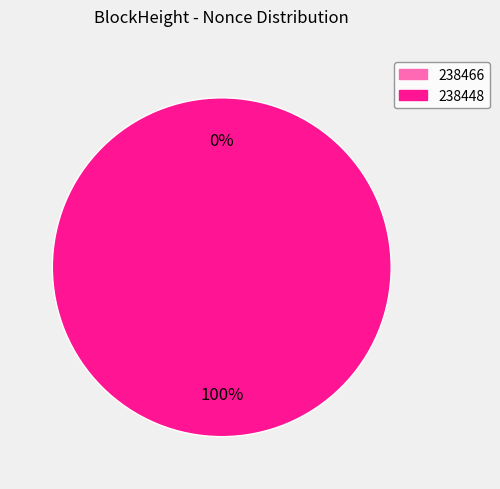

What is the smallest slice in the pie chart?

238466